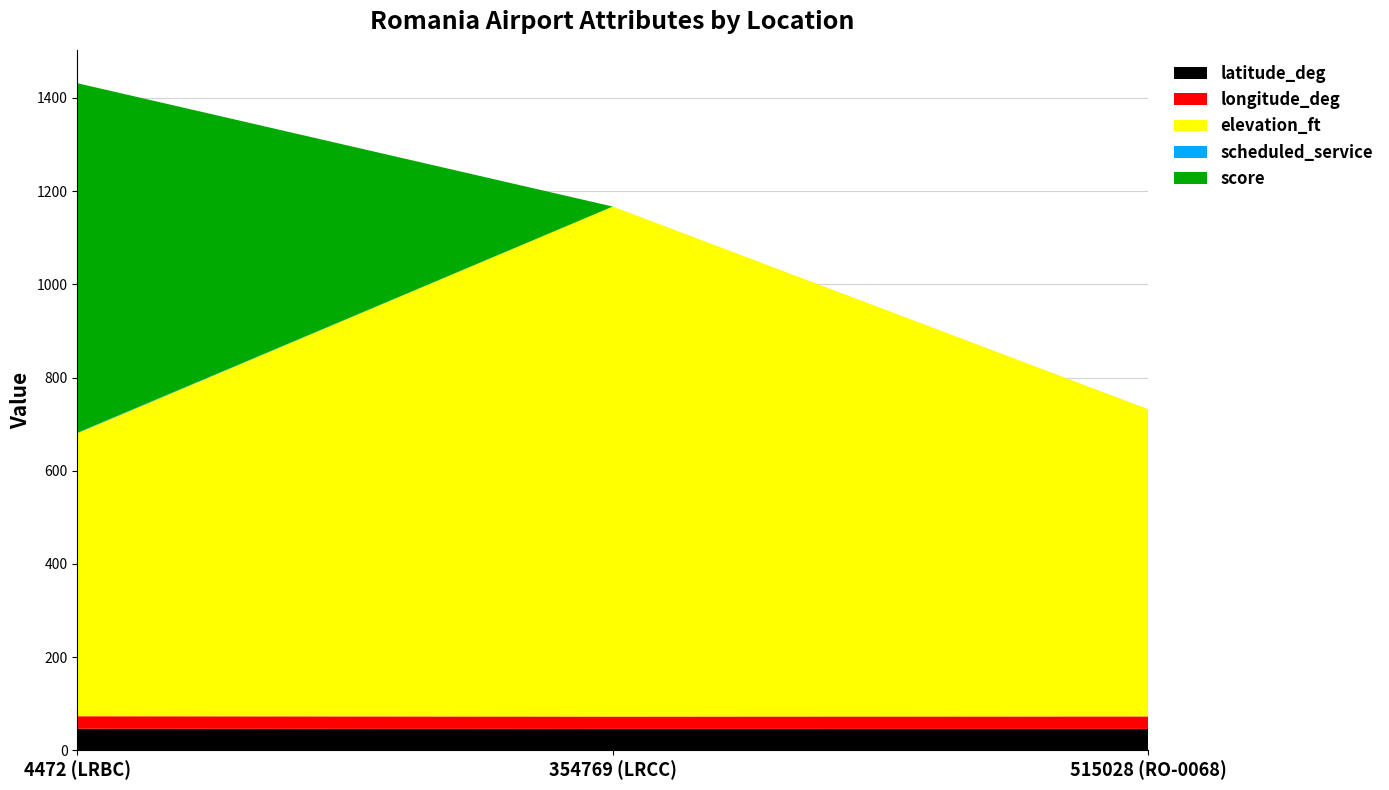

Reading right to left, extract all data points from this chart.

latitude_deg: 515028 (RO-0068)=46.2	354769 (LRCC)=46.2	4472 (LRBC)=46.5
longitude_deg: 515028 (RO-0068)=26.8	354769 (LRCC)=26.6	4472 (LRBC)=26.9
elevation_ft: 515028 (RO-0068)=659.0	354769 (LRCC)=1094.0	4472 (LRBC)=607.0
scheduled_service: 515028 (RO-0068)=0.0	354769 (LRCC)=0.0	4472 (LRBC)=1.0
score: 515028 (RO-0068)=0.0	354769 (LRCC)=0.0	4472 (LRBC)=750.0